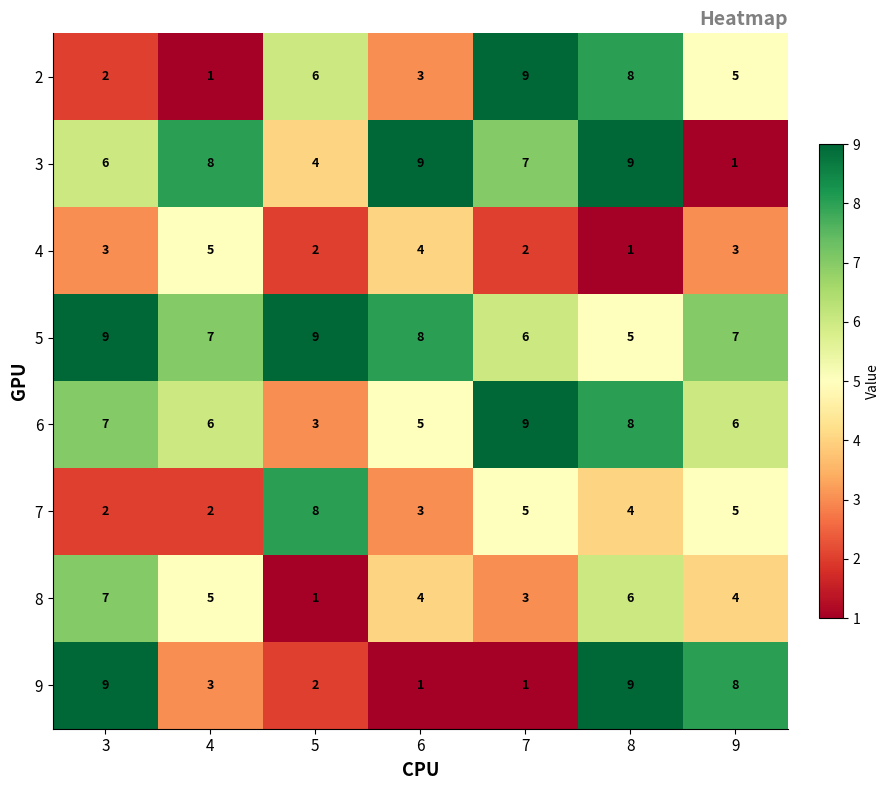

At which label does 2 reach its peak?

7